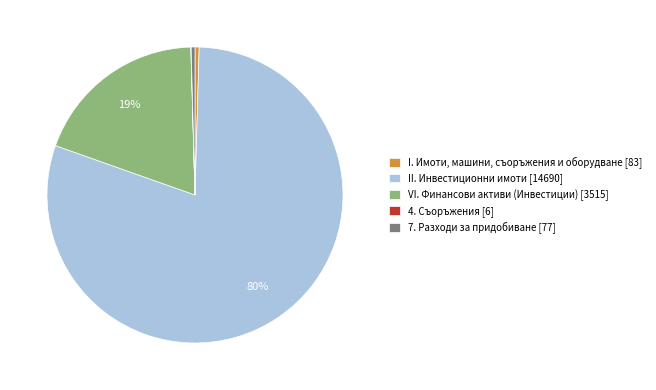

Approximately how many times larger is the value at II. Инвестиционни имоти [14690] compared to VI. Финансови активи (Инвестиции) [3515]?

4.2